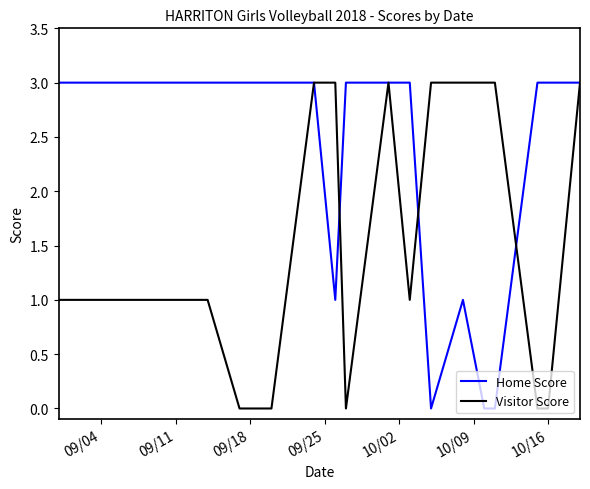

Count the Visitor Score values in the range 0 to 3.

18